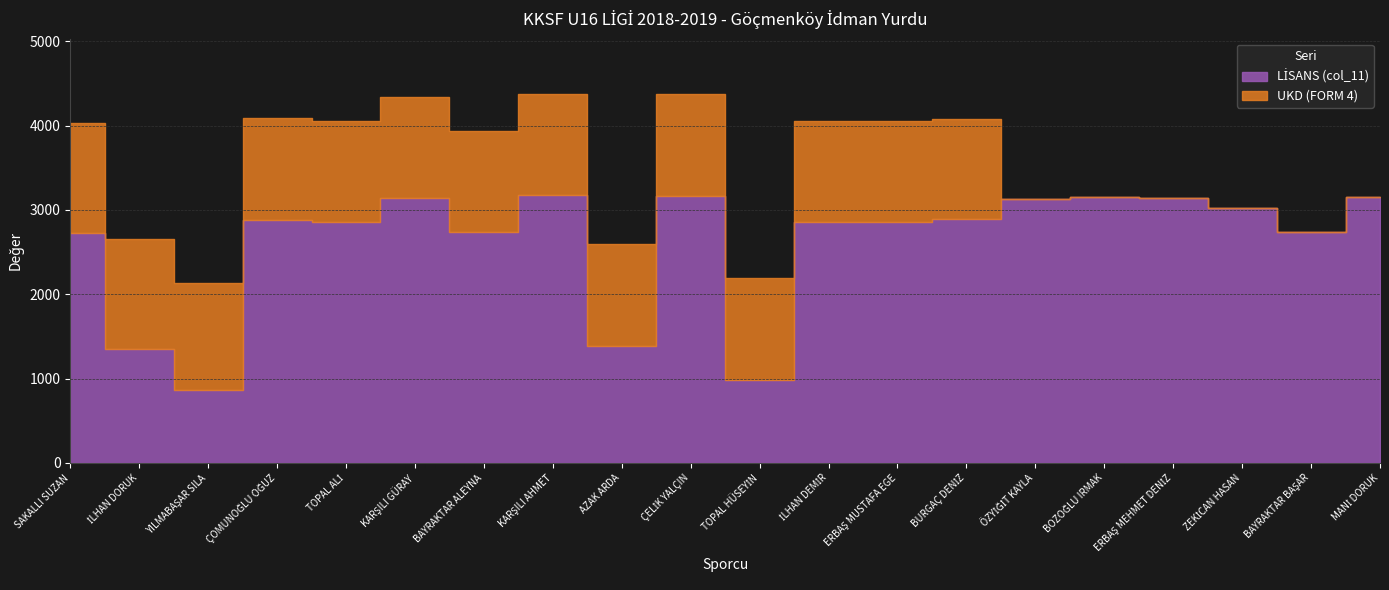

What is the difference between the maximum and minimum values in the UKD (FORM 4) series?

1305